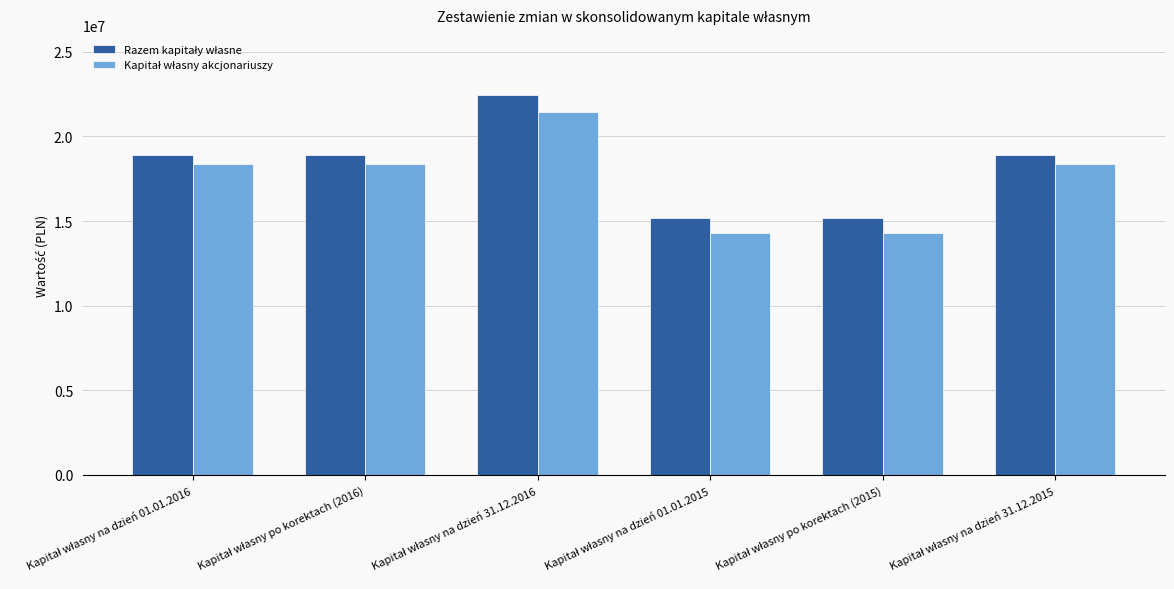

Reading left to right, what are all the values shown in this chart?

Razem kapitały własne: 18907917.0	18907917.0	22477097.2	15154601.0	15154601.0	18907917.0
Kapitał własny akcjonariuszy: 18387565.0	18387565.0	21458261.2	14298283.0	14298283.0	18387565.0